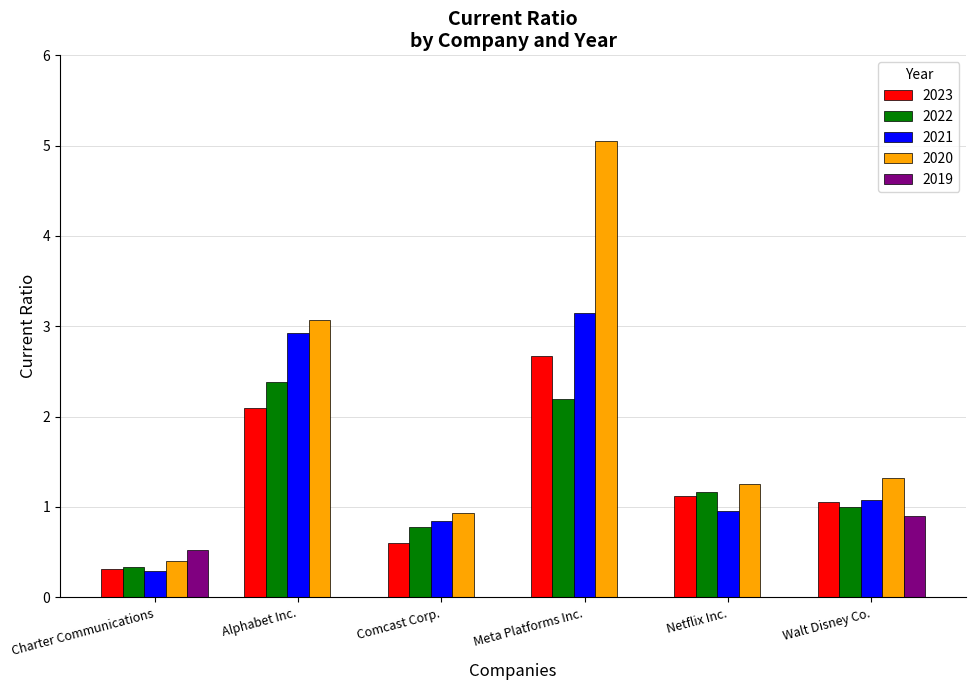

Read the 2022 value at Comcast Corp..

0.8